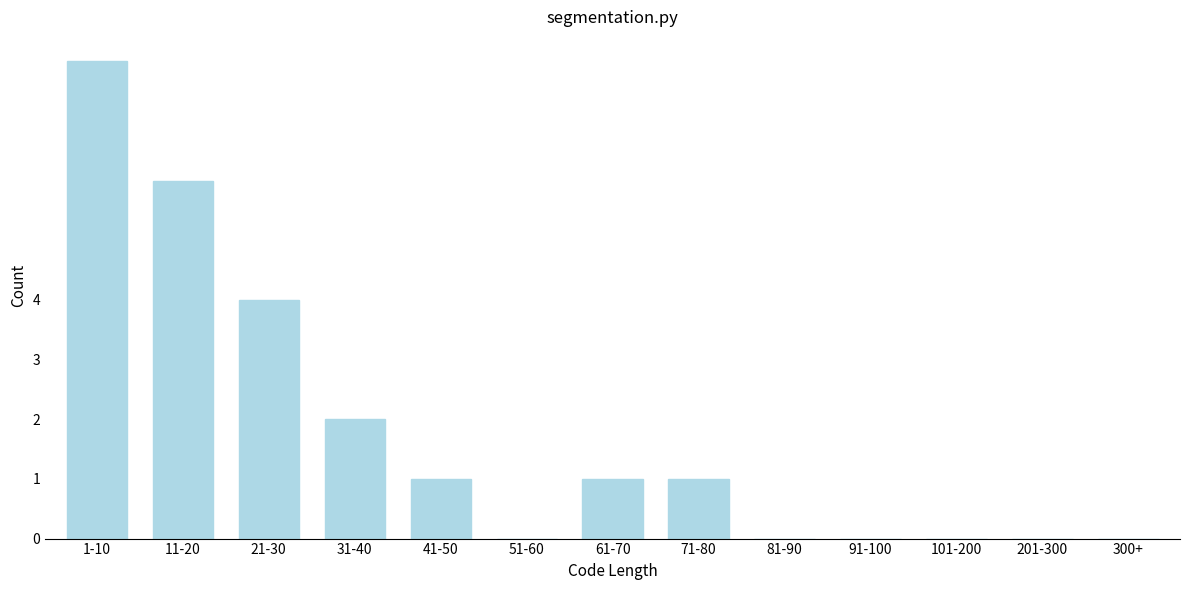

Reading right to left, transcribe all the data shown in this chart.

300+=0	201-300=0	101-200=0	91-100=0	81-90=0	71-80=1	61-70=1	51-60=0	41-50=1	31-40=2	21-30=4	11-20=6	1-10=8